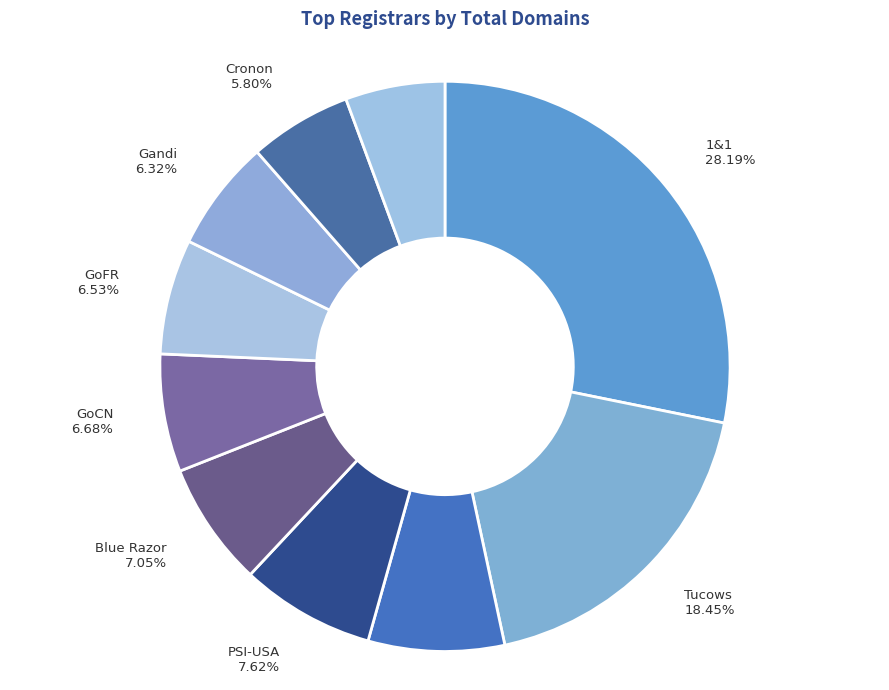

Which slice is the largest?

1&1